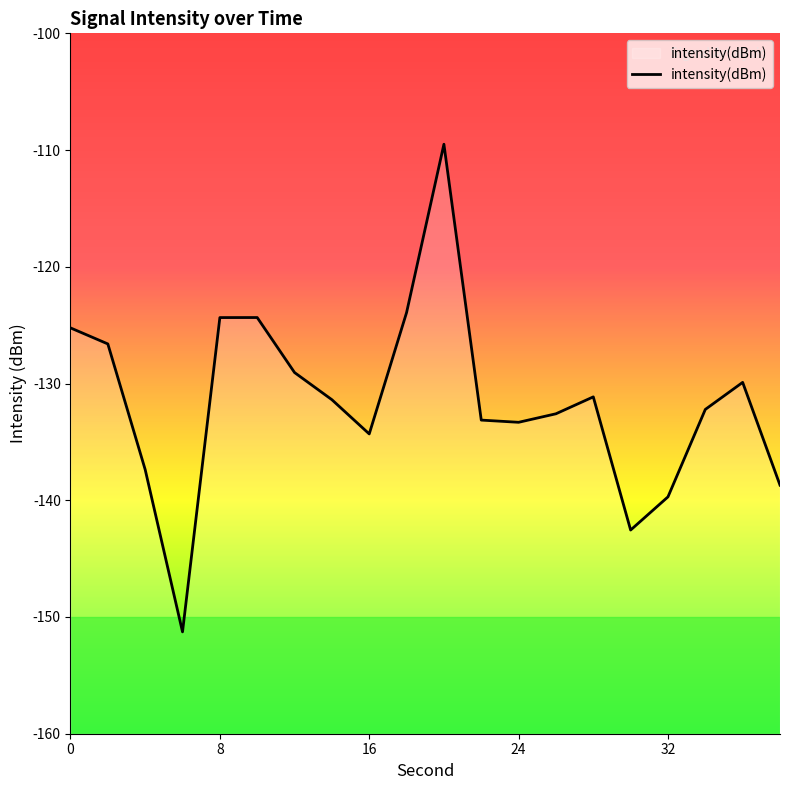

True or false: the data shows -221.9 at 8.

False